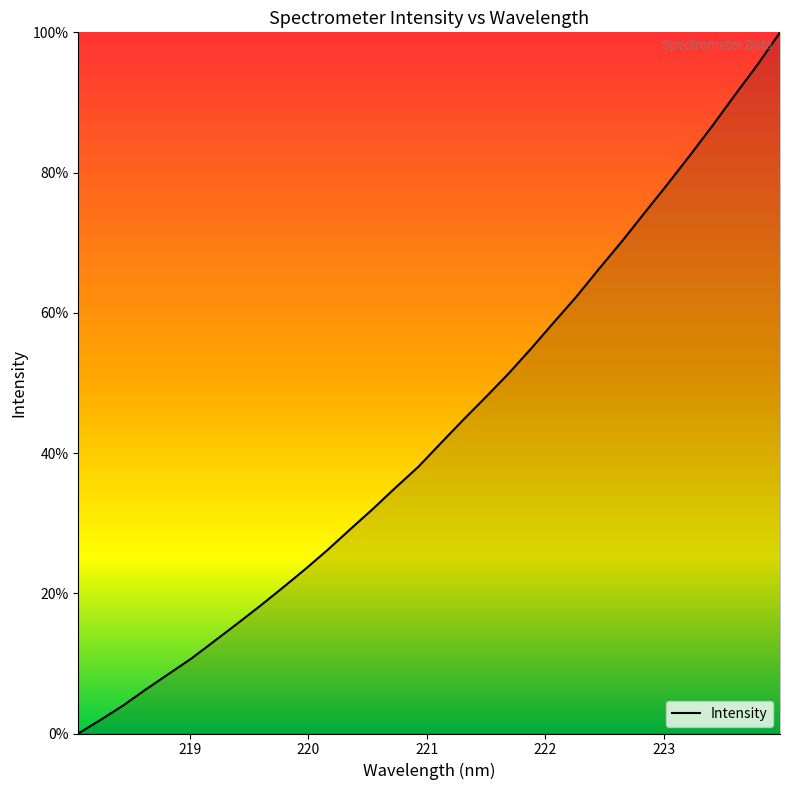

What is the difference between the maximum and minimum values?

100.0